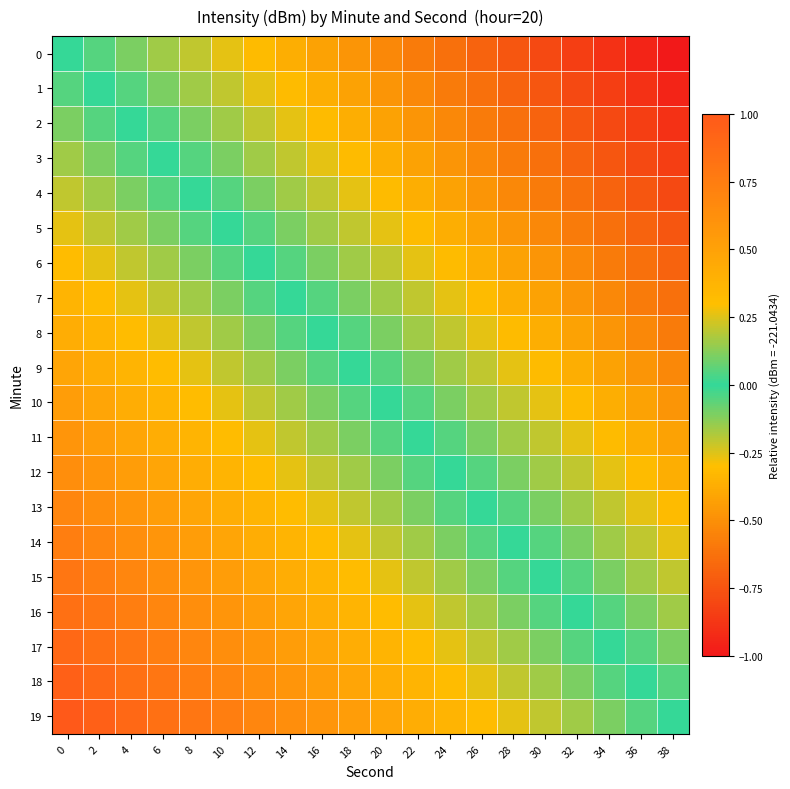

List the series in order of their peak value, lowest first.

0, 1, 2, 3, 4, 5, 6, 7, 8, 9, 10, 11, 12, 13, 14, 15, 16, 17, 18, 19